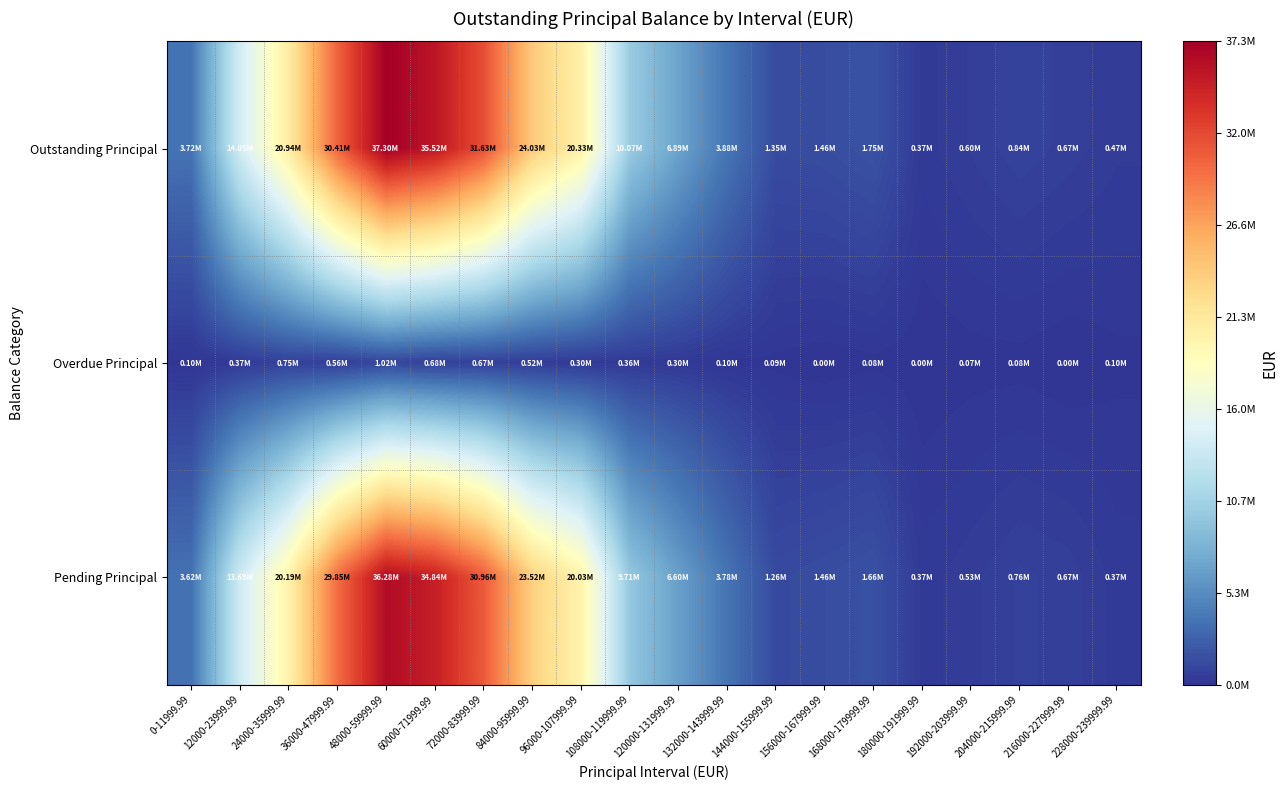

At how many categories does at least one series exceed 22568085?

5